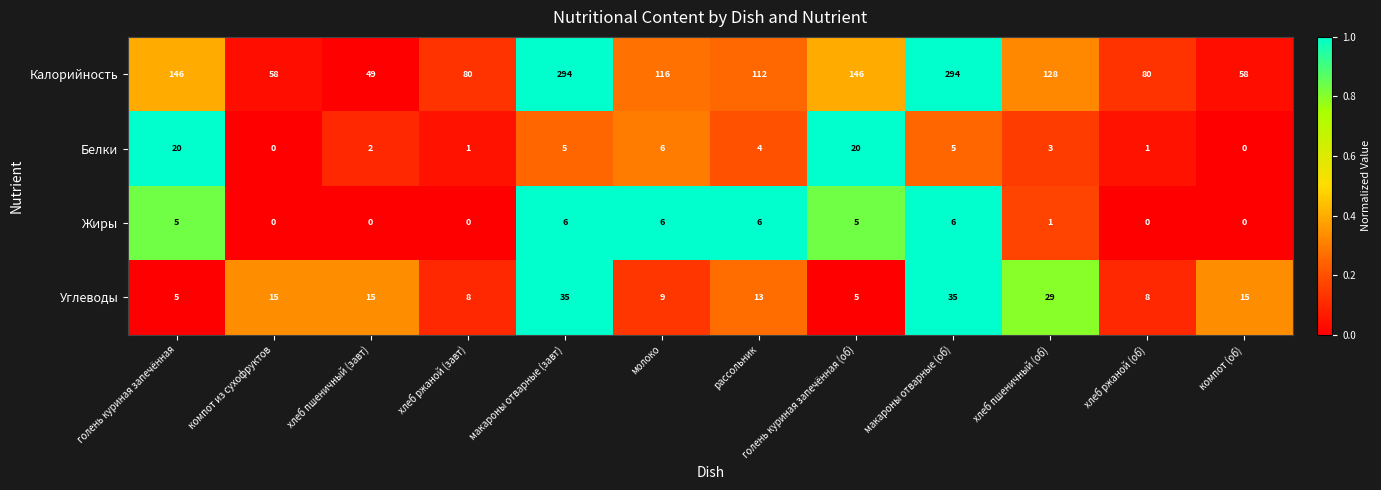

What is the highest value of the Калорийность series?

294